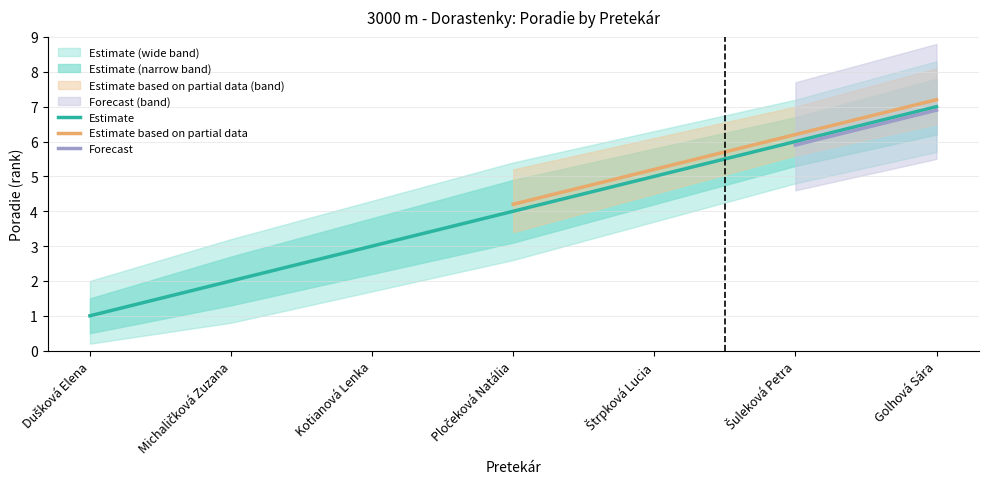

What is the value of the 5th point from the left?

5